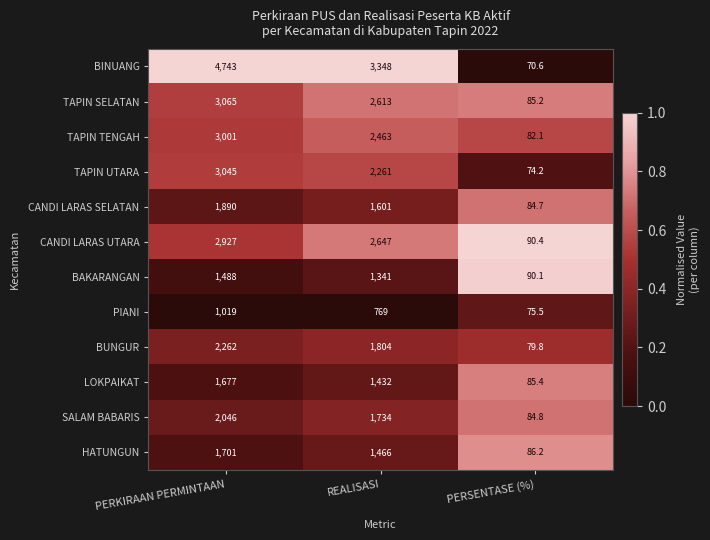

At which label is HATUNGUN closest to 893?

REALISASI